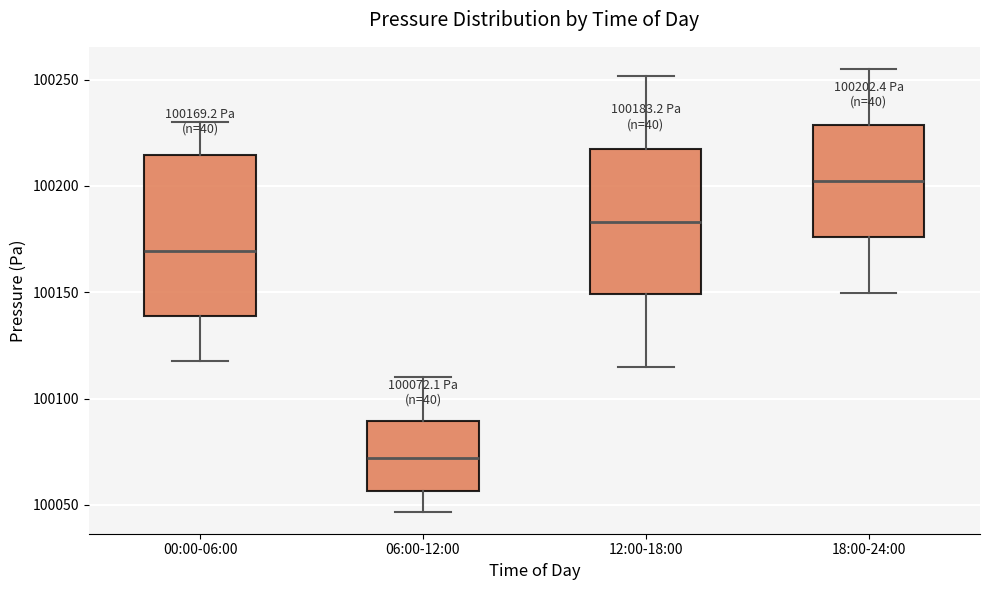

Which box has the lowest median line?

06:00-12:00